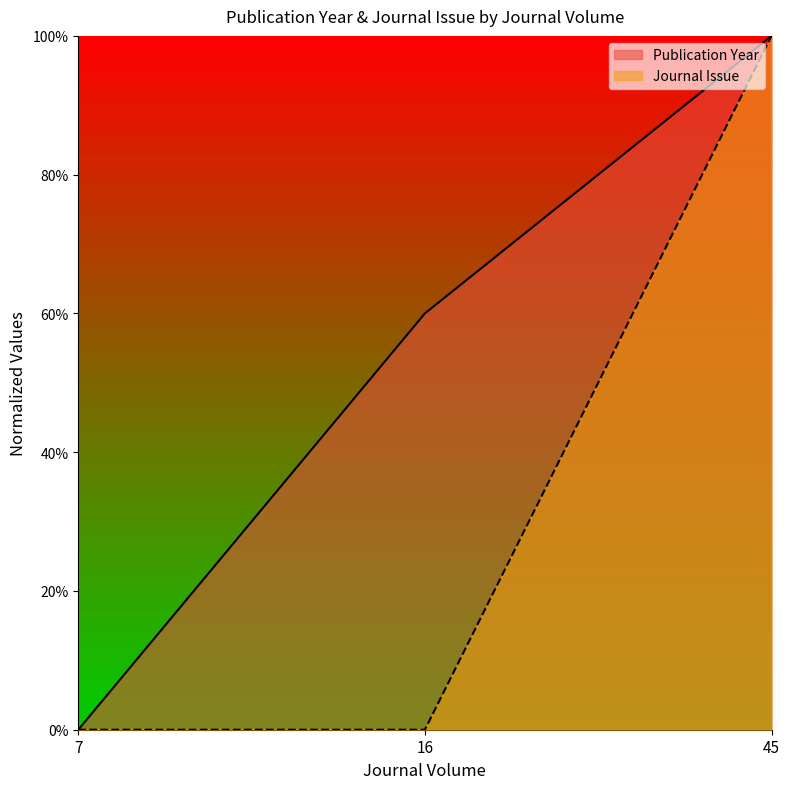

What is the total value across all series at 45?

2.0